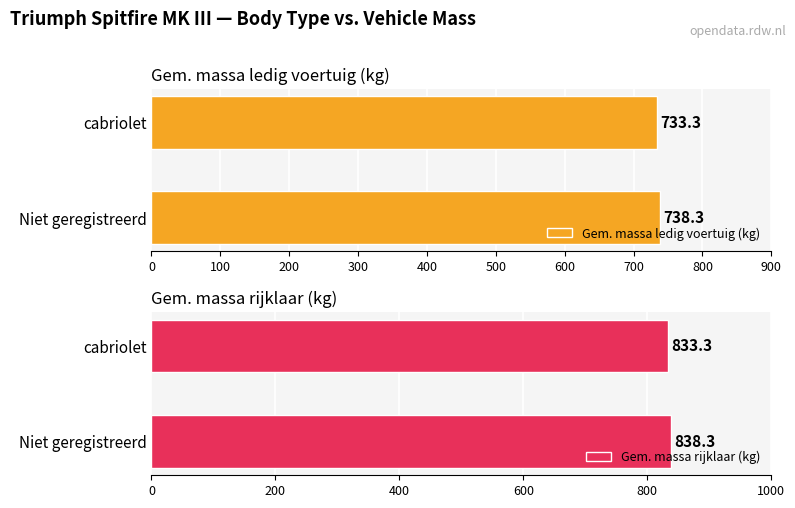

Which series has the largest total across all categories?

Gem. massa rijklaar (kg)